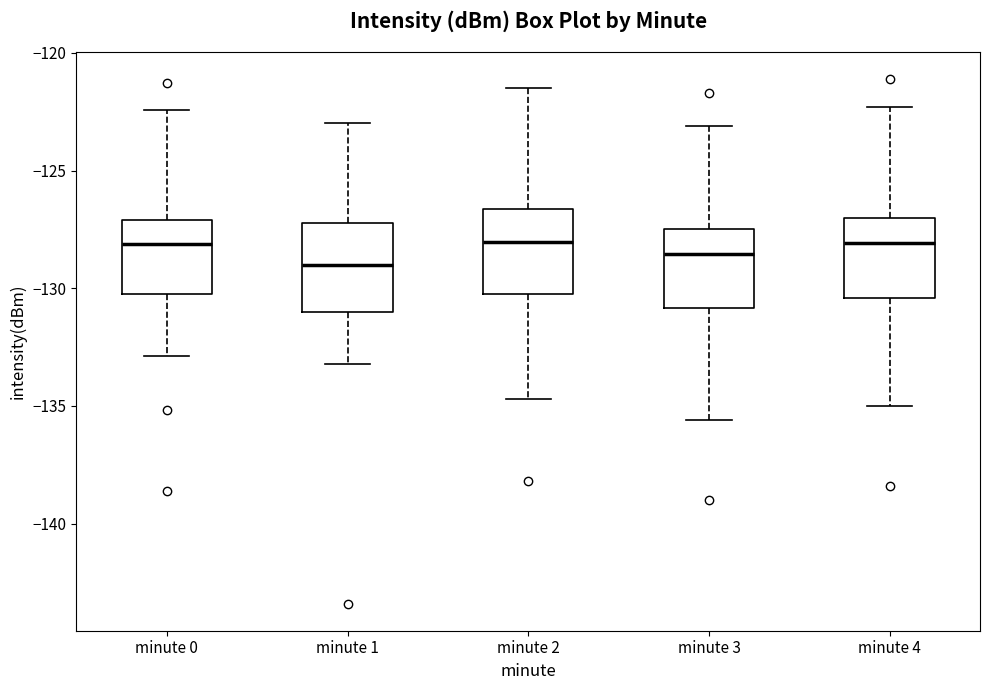

Where does the median line of the box for minute 0 sit on the y-axis? The values are not printed on the chart, so give them approximately, as read against the axis.

-128.0